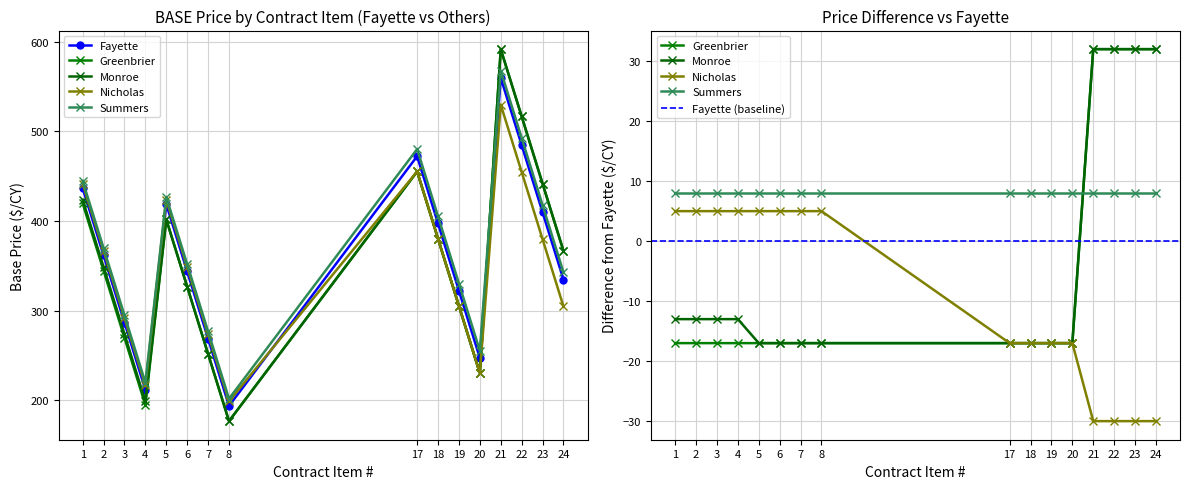

How many intersections are there between Summers and Monroe?

1